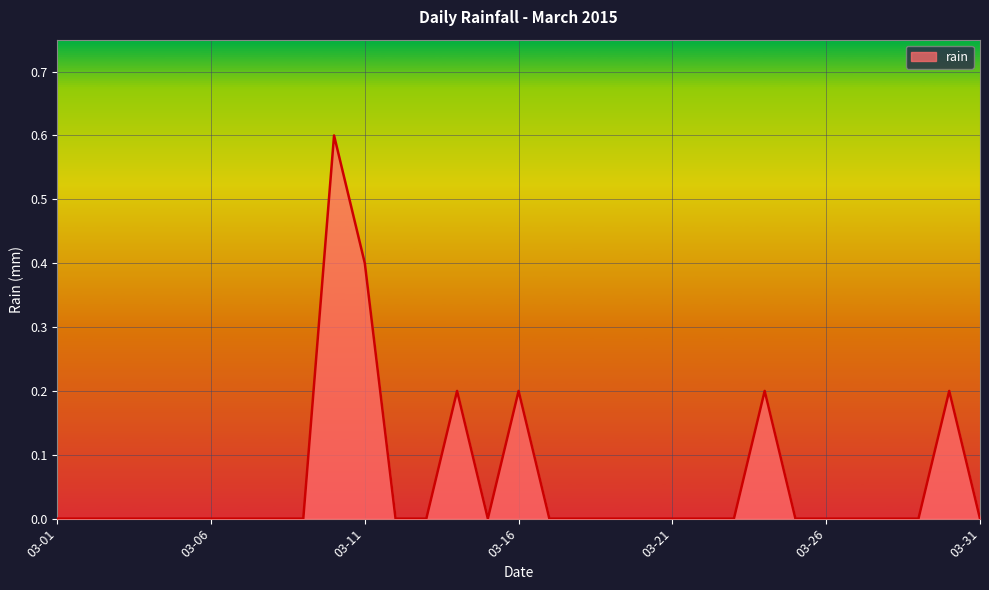

What is the difference between the maximum and minimum values?

0.6